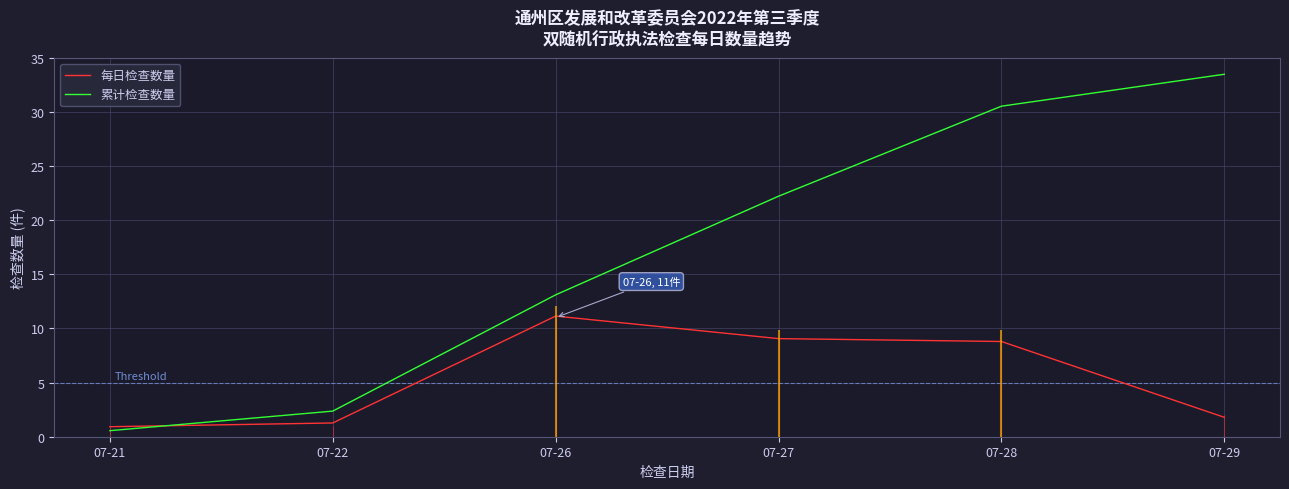

True or false: 每日检查数量 has a value of 11.1 at 07-26.

True